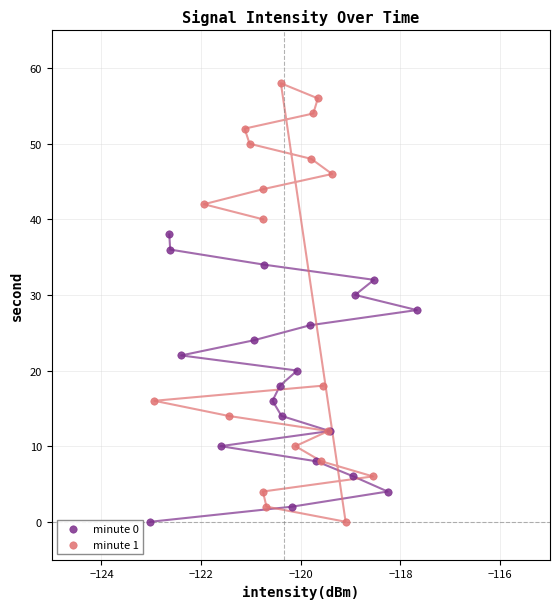

What are all the series names shown in the legend?

minute 0, minute 1